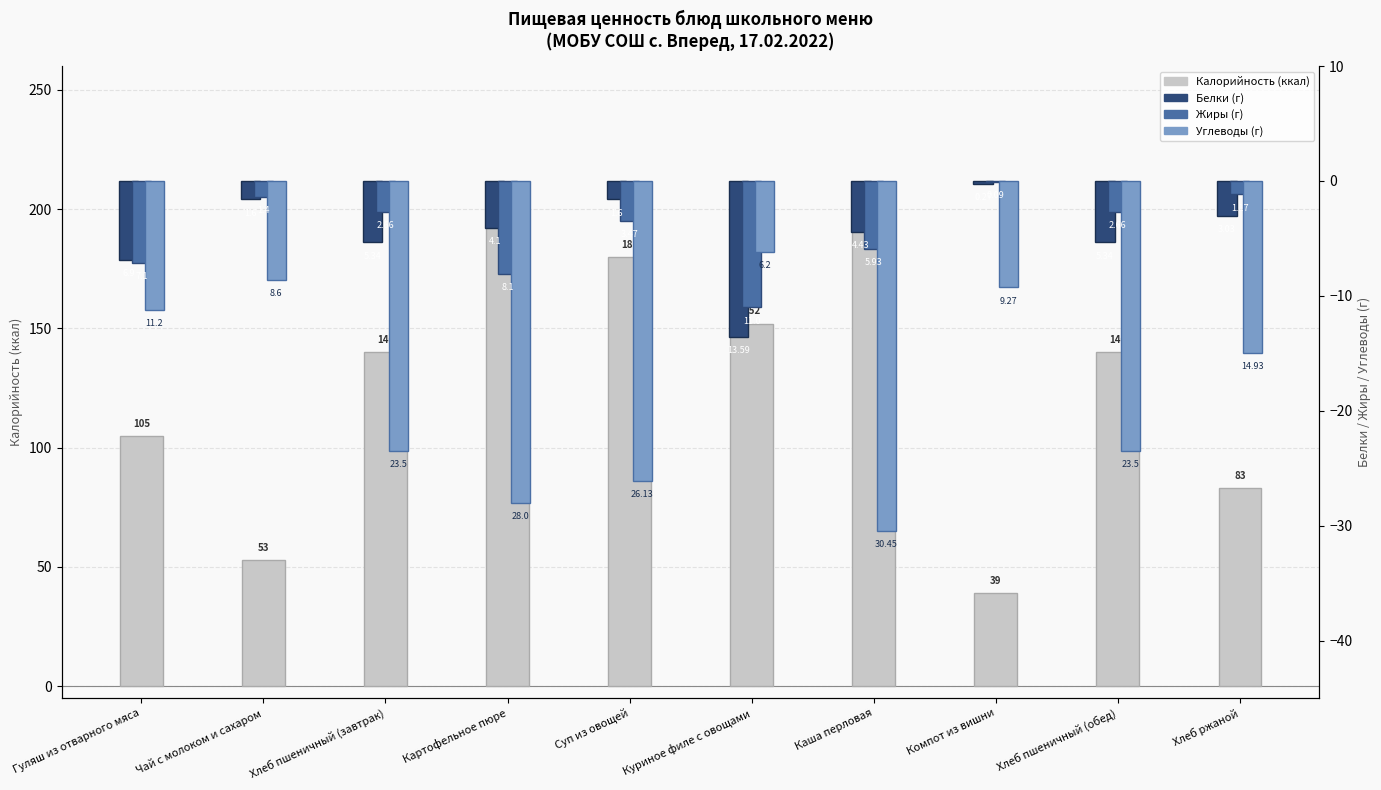

What is the sum of all Белки (г) values?

-46.2